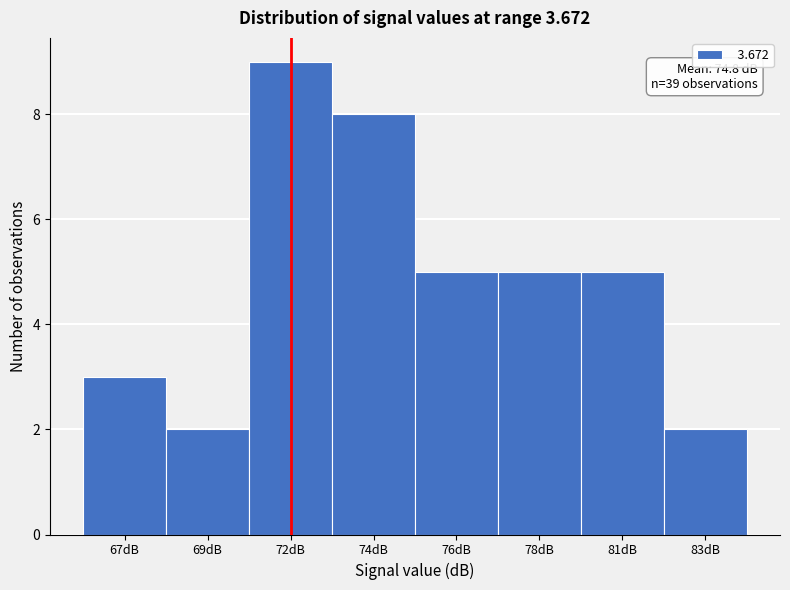

Reading left to right, transcribe all the data shown in this chart.

67dB=3	69dB=2	72dB=9	74dB=8	76dB=5	78dB=5	81dB=5	83dB=2